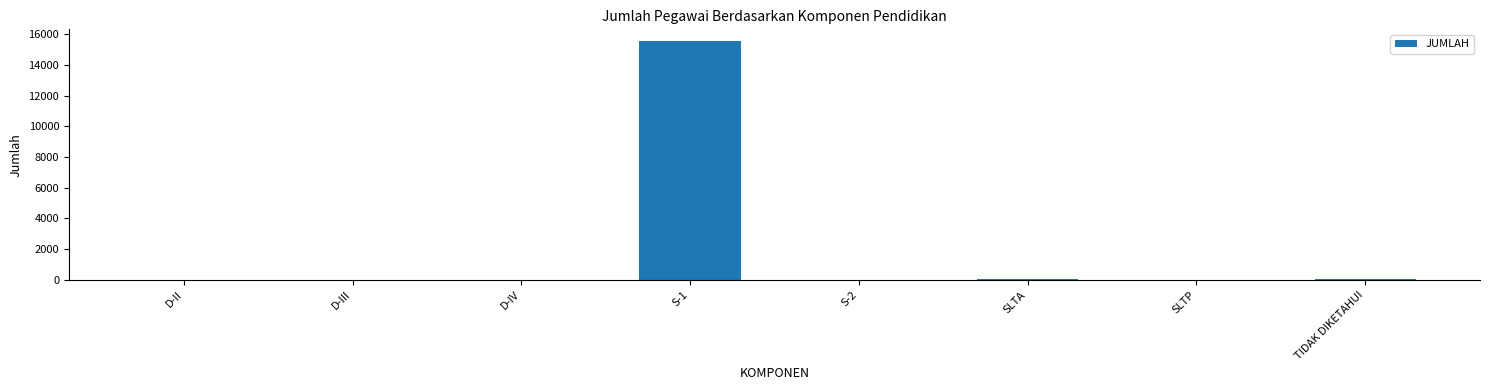

How many series are shown in this chart?

1